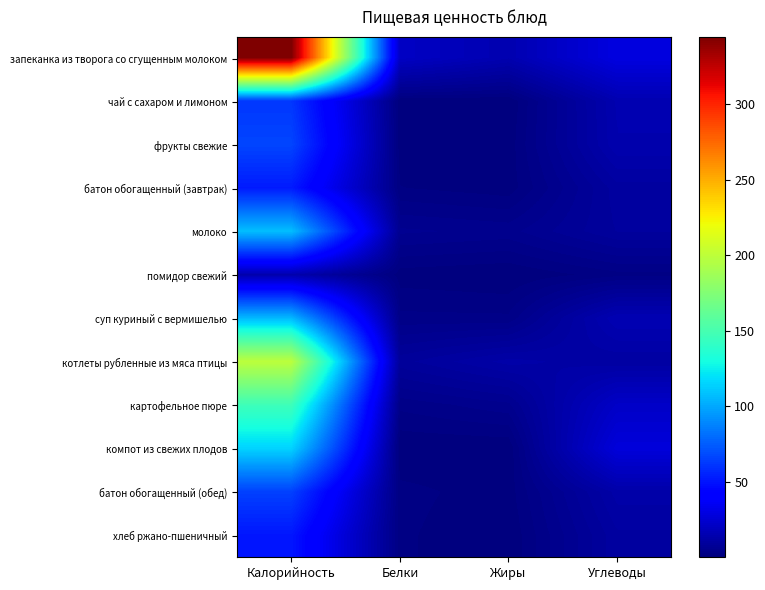

Reading left to right, list all the values displayed in this chart.

запеканка из творога со сгущенным молоком: Калорийность=344.7	Белки=21.1	Жиры=15.2	Углеводы=29.6
чай с сахаром и лимоном: Калорийность=62.0	Белки=0.3	Жиры=0.1	Углеводы=15.2
фрукты свежие: Калорийность=66.9	Белки=0.6	Жиры=0.6	Углеводы=14.8
батон обогащенный (завтрак): Калорийность=52.4	Белки=1.5	Жиры=0.6	Углеводы=10.3
молоко: Калорийность=108.0	Белки=5.8	Жиры=5.0	Углеводы=9.6
помидор свежий: Калорийность=14.4	Белки=0.7	Жиры=0.1	Углеводы=2.3
суп куриный с вермишелью: Калорийность=105.9	Белки=3.2	Жиры=3.1	Углеводы=16.2
котлеты рубленные из мяса птицы: Калорийность=199.2	Белки=9.0	Жиры=12.8	Углеводы=11.1
картофельное пюре: Калорийность=146.7	Белки=3.2	Жиры=5.1	Углеводы=22.0
компот из свежих плодов: Калорийность=115.0	Белки=0.2	Жиры=0.2	Углеводы=27.9
батон обогащенный (обед): Калорийность=65.5	Белки=1.9	Жиры=0.7	Углеводы=12.9
хлеб ржано-пшеничный: Калорийность=51.0	Белки=1.7	Жиры=0.2	Углеводы=10.6